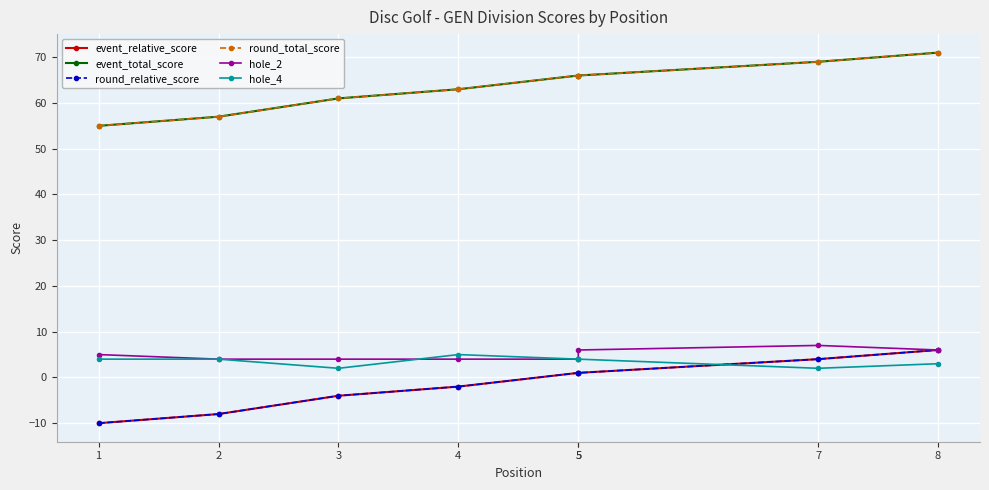

Which series changed the most between 2 and 3?

event_relative_score